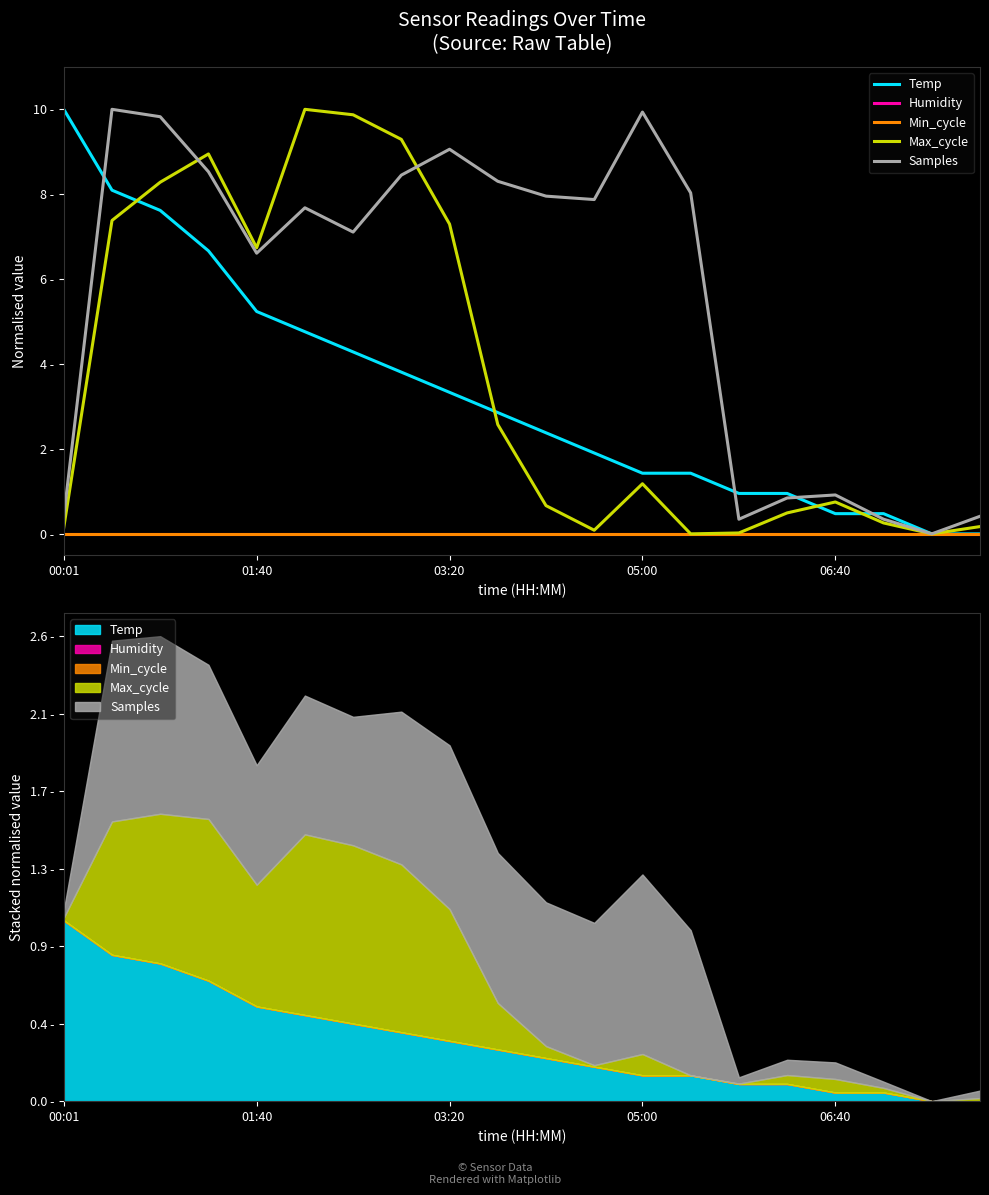

Which series has the largest total across all categories?

Samples